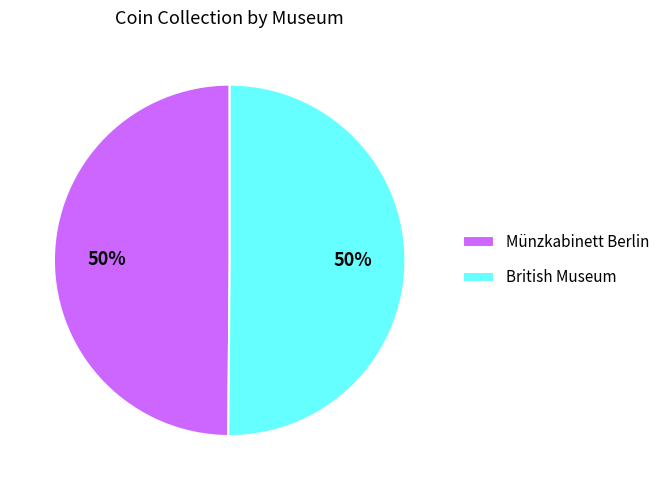

To the nearest percent, what portion does Münzkabinett Berlin represent?

50%